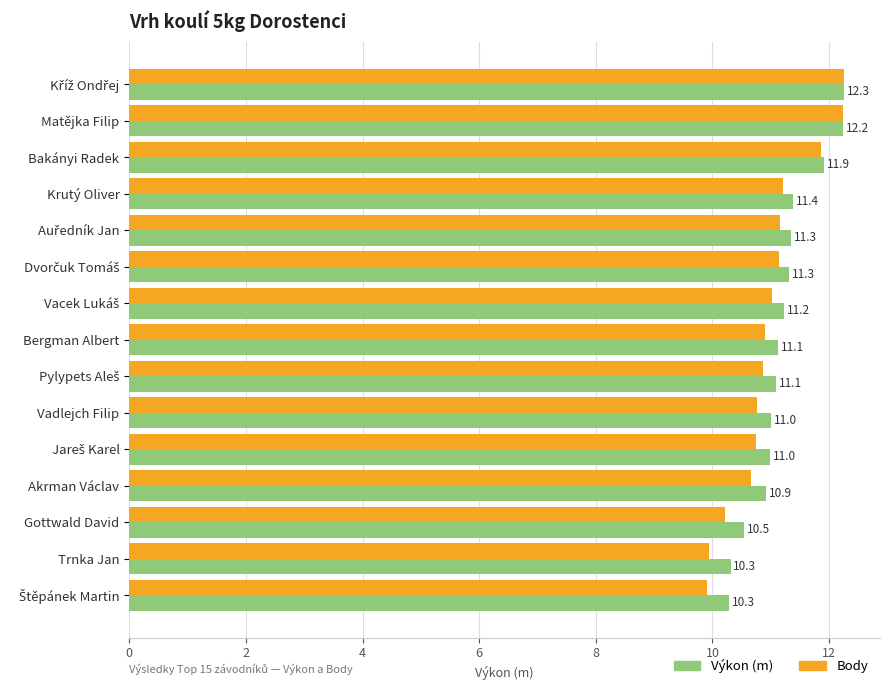

What is the maximum value shown in the chart?

12.3